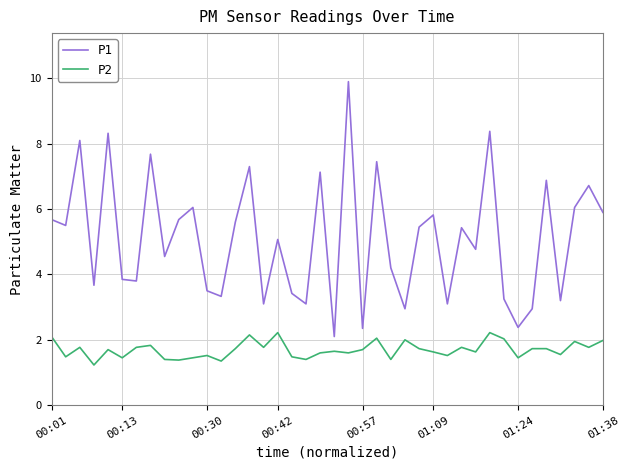

What is the maximum value shown in the chart?

9.9